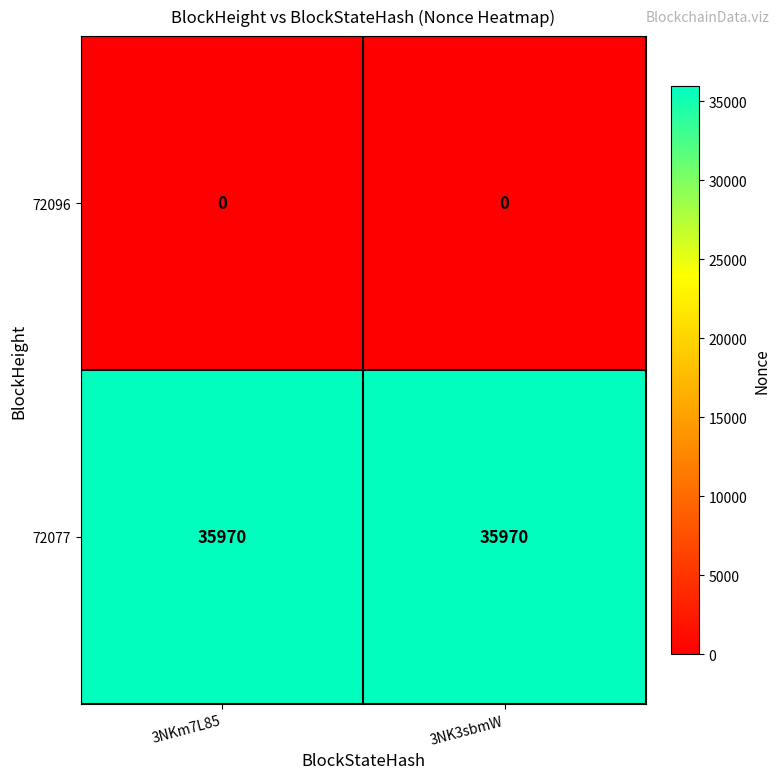

What is the total value across all series at 3NKm7L85?

35970